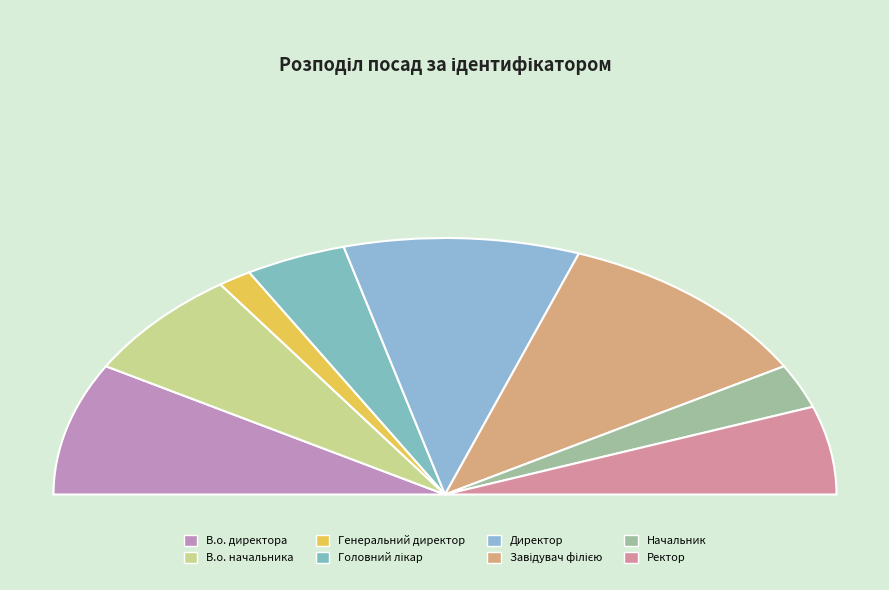

Do Генеральний директор and Головний лікар together represent more than half of the pie?

No